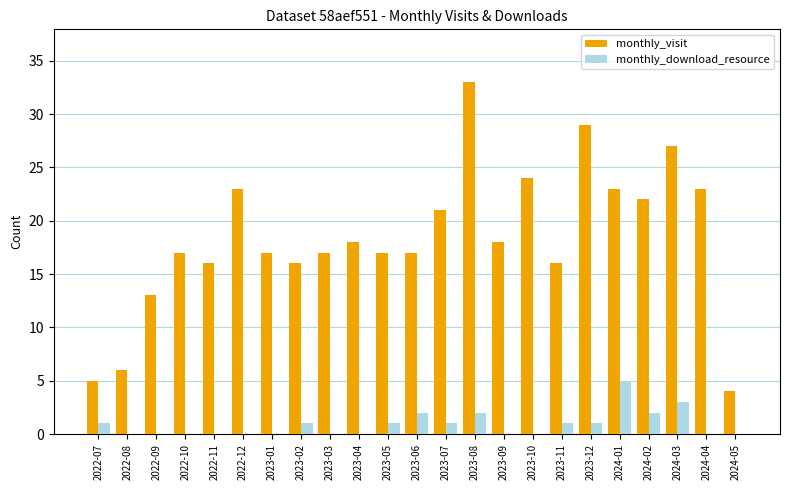

How many series are shown in this chart?

2